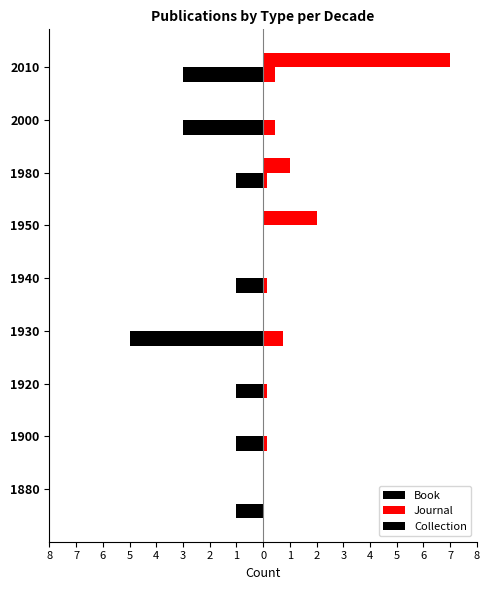

Is the value of Book at 2000 greater than the value of Journal at 2000?

No